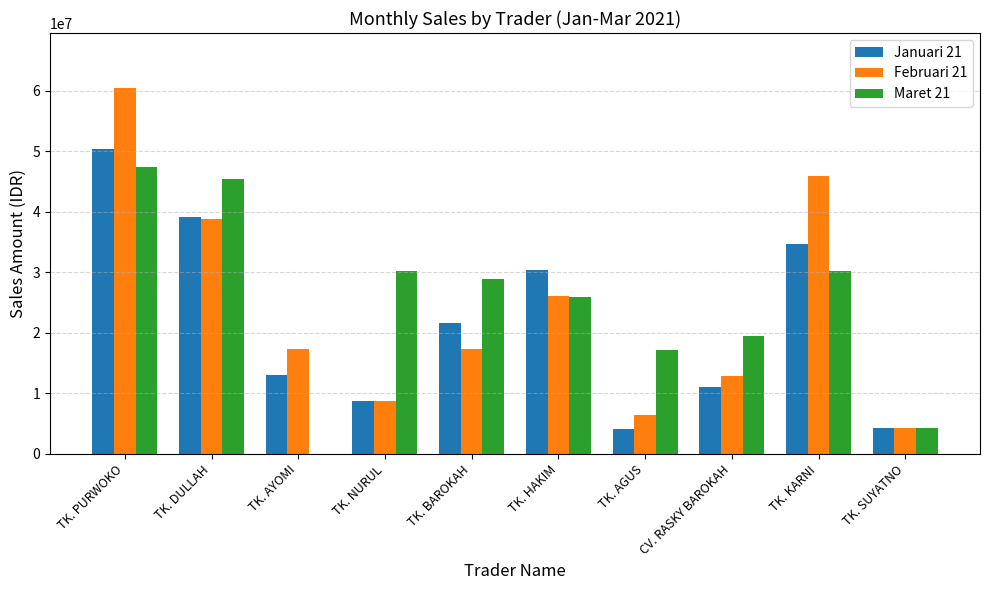

The value of Maret 21 at TK. KARNI is 30285600. True or false?

True